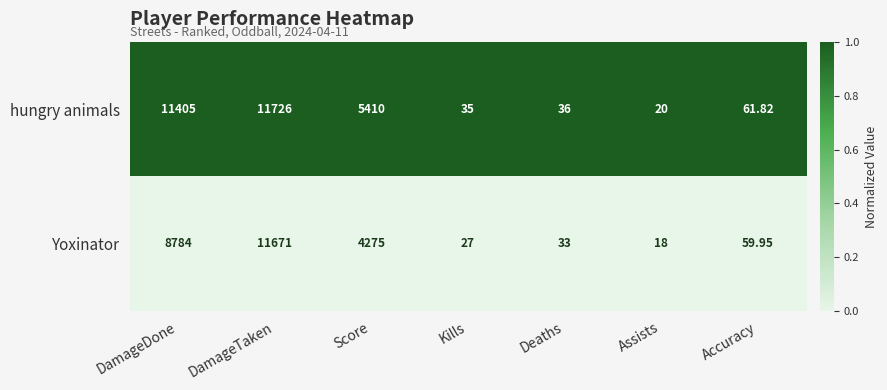

Rank the series by their average value, from lowest to highest.

Yoxinator, hungry animals